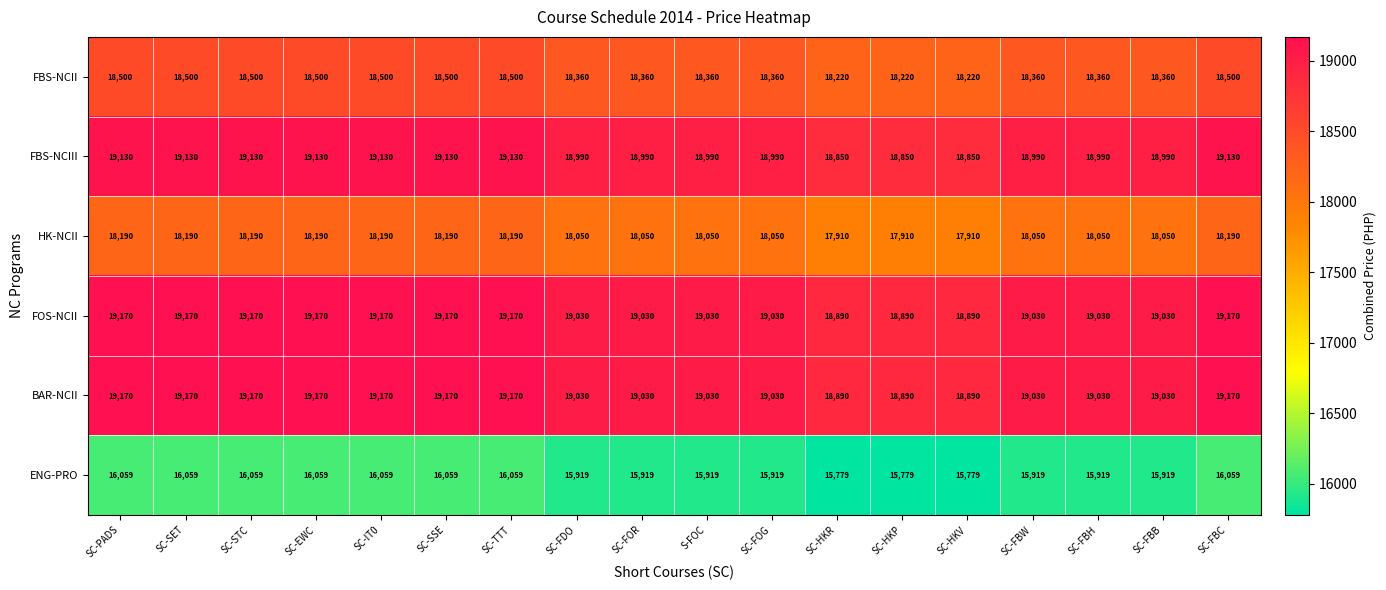

What is the greatest value displayed?

19170